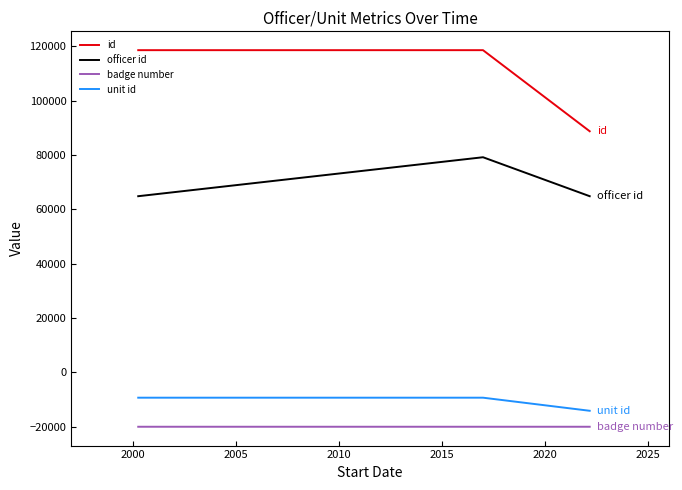

Which series has the largest total across all categories?

id